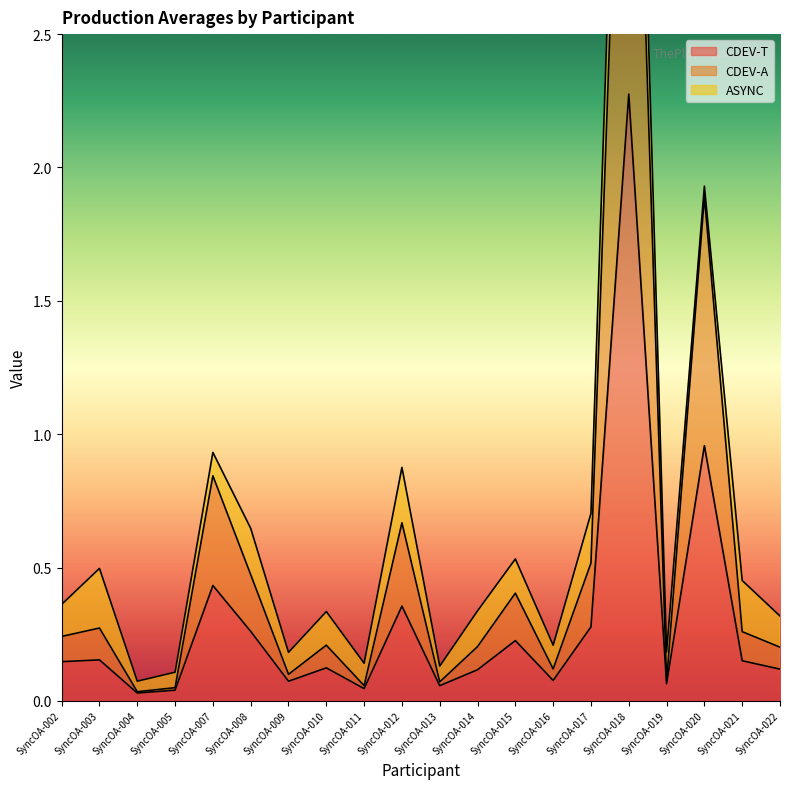

Is the value of CDEV-A at SyncOA-013 greater than the value of CDEV-T at SyncOA-018?

No